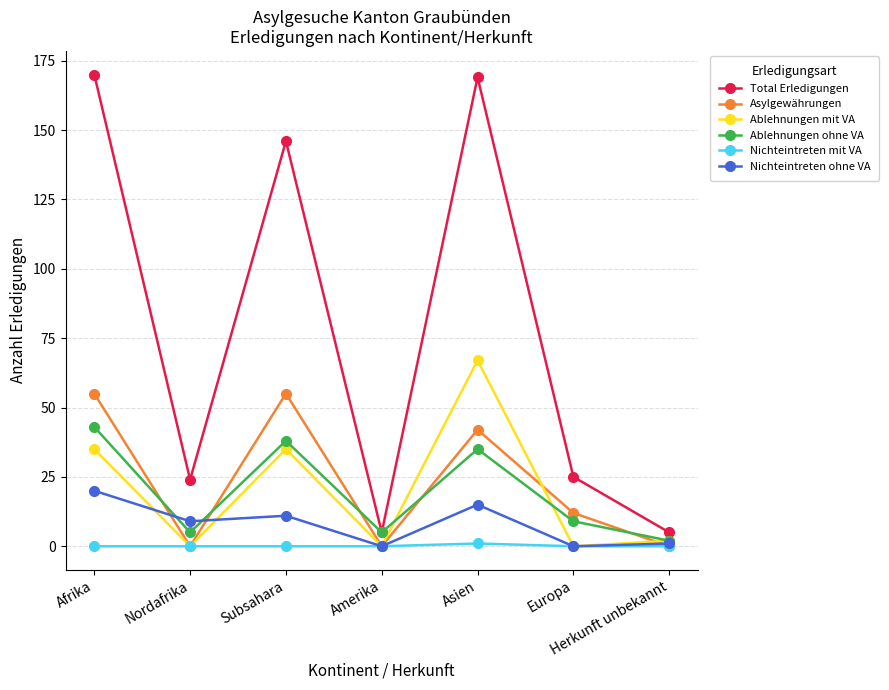

At which label does Ablehnungen ohne VA reach its minimum?

Herkunft unbekannt